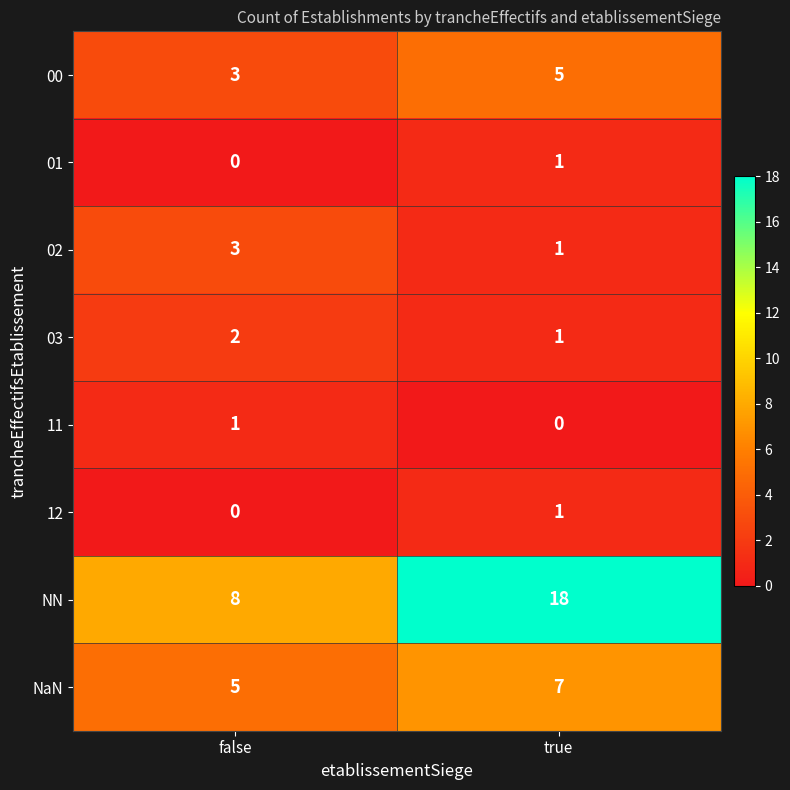

At which category is the sum across all series the highest?

true